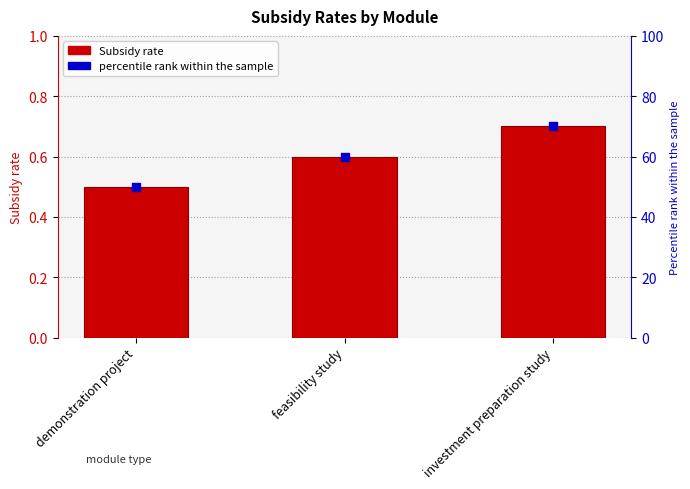

At which category is the sum across all series the highest?

investment preparation study